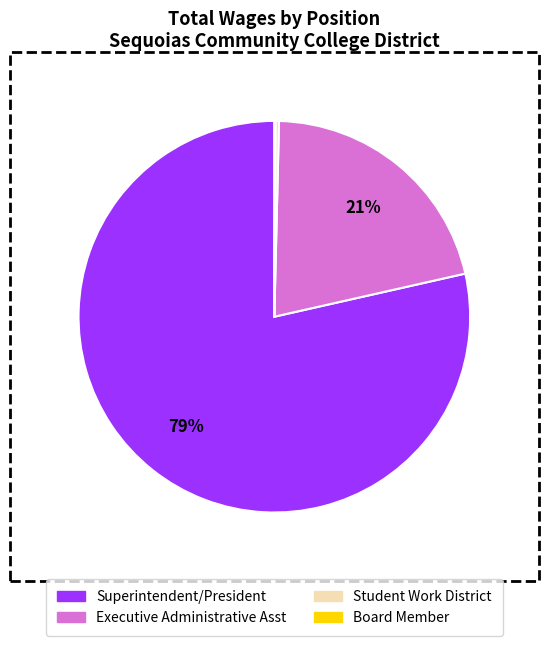

Is there a majority slice in this chart?

Yes